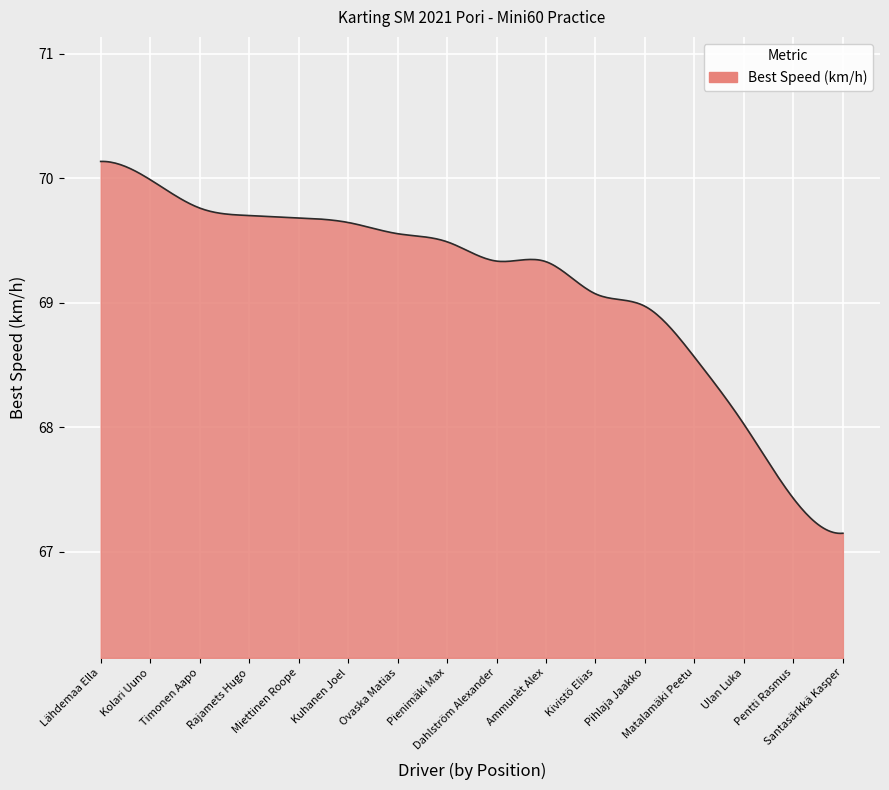

How many lines are shown in the chart?

1